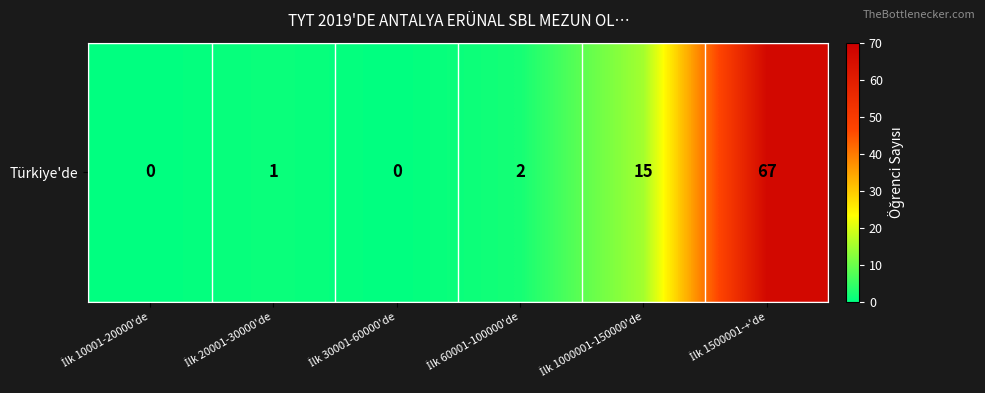

What is the difference between the maximum and minimum values?

67